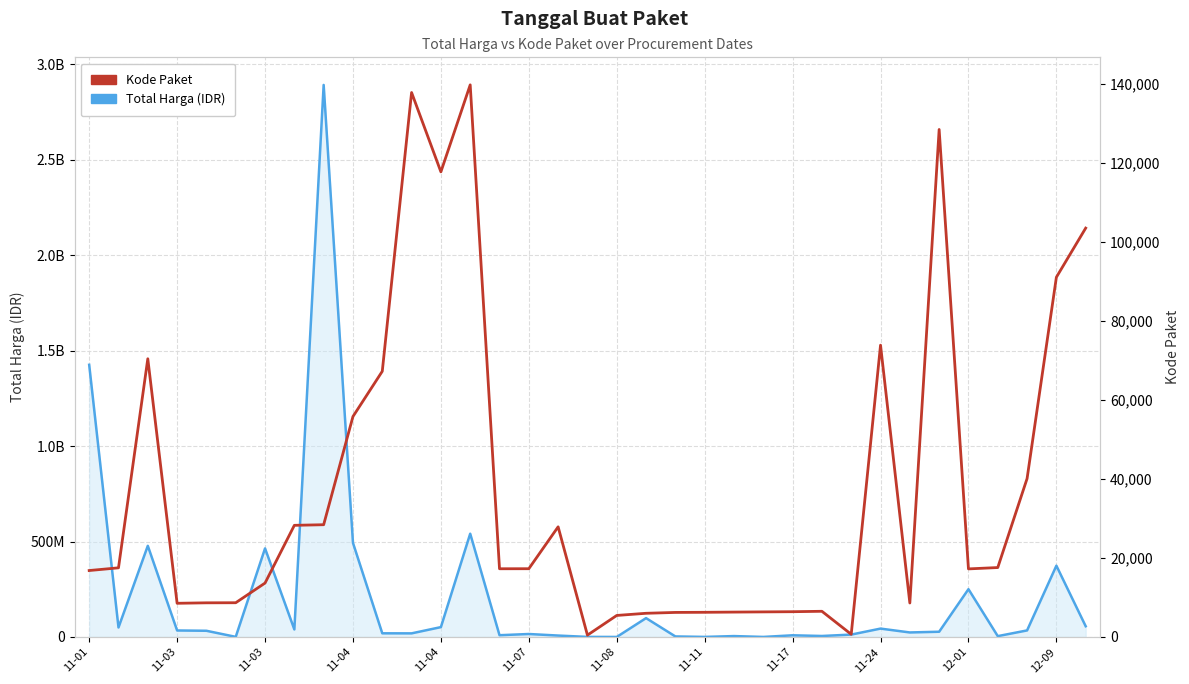

Count the number of categories in the chart.

35